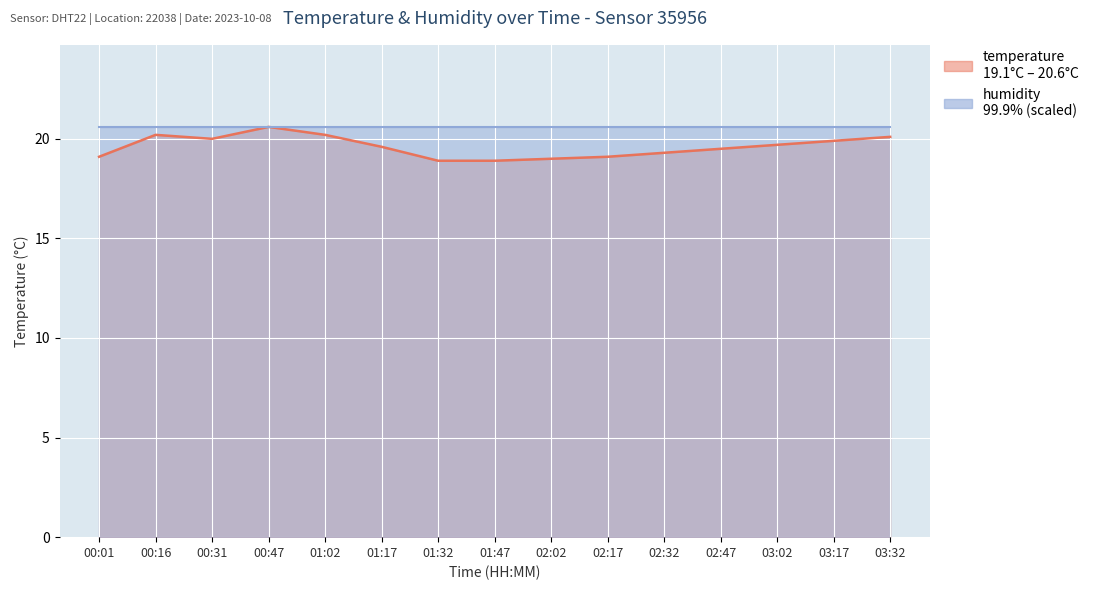

What is the minimum value shown in the chart?

18.9